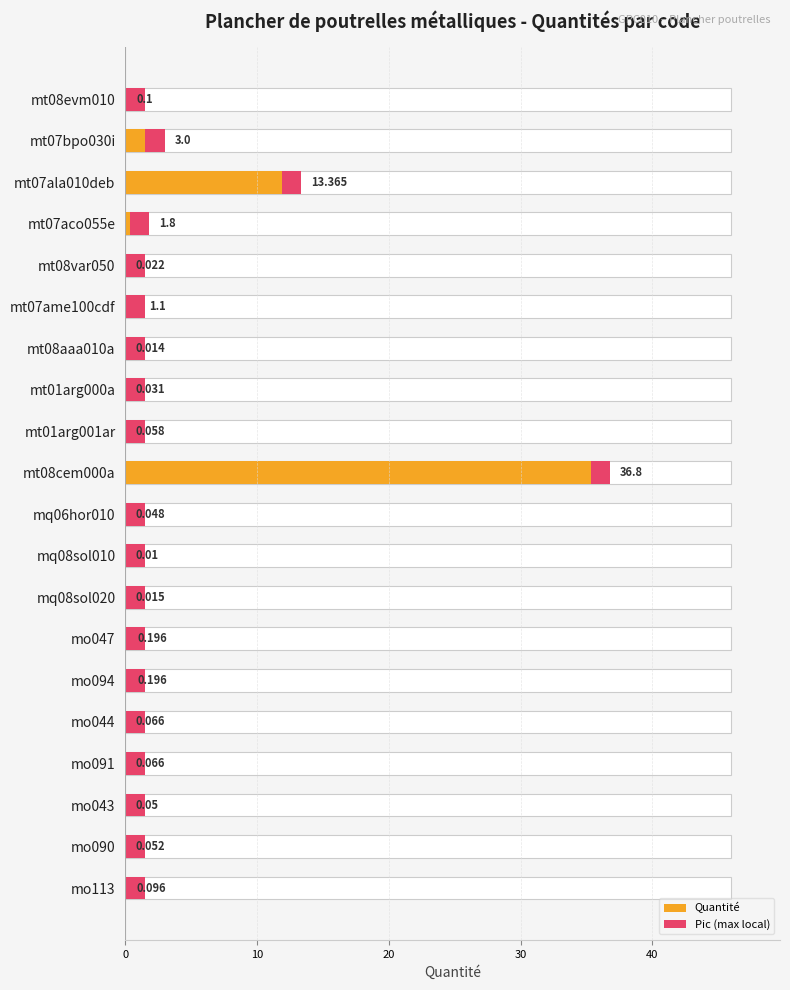

What is the sum of the Quantité values at mt01arg001ar and mo091?

0.1